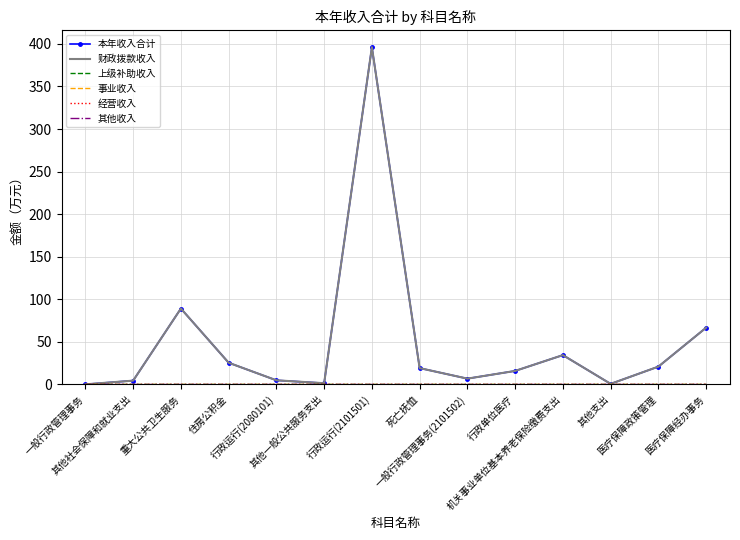

At which category is the sum across all series the highest?

行政运行(2101501)